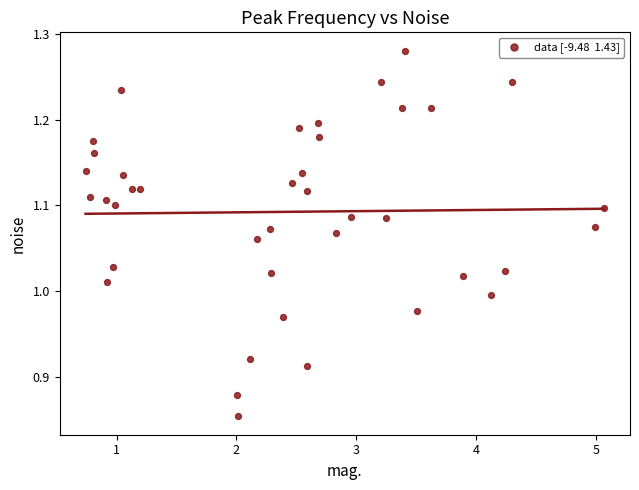

What is the range of X values (max minus min)?

4.3